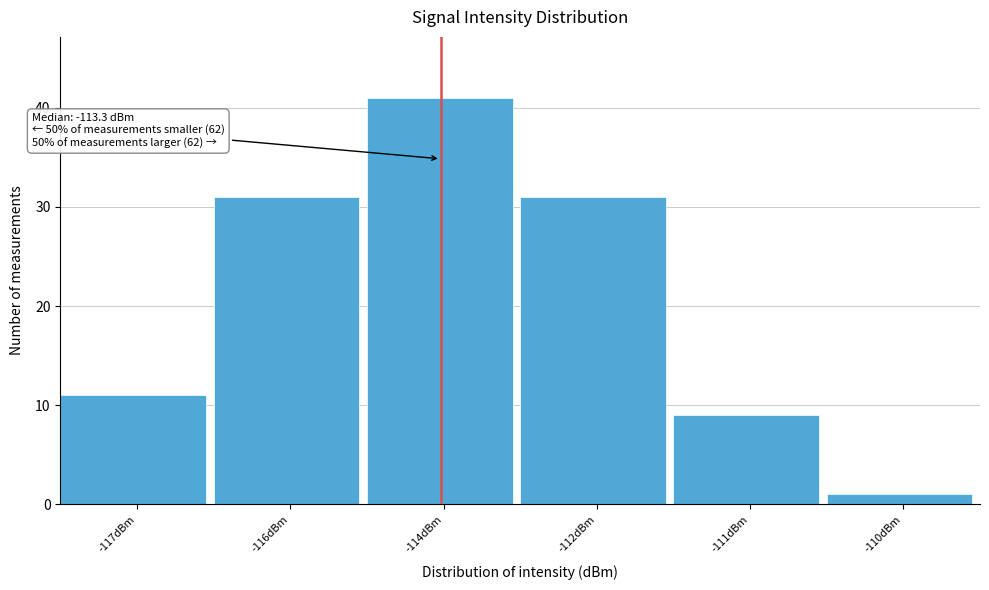

Reading right to left, what are all the values shown in this chart?

-110dBm=1	-111dBm=9	-112dBm=31	-114dBm=41	-116dBm=31	-117dBm=11